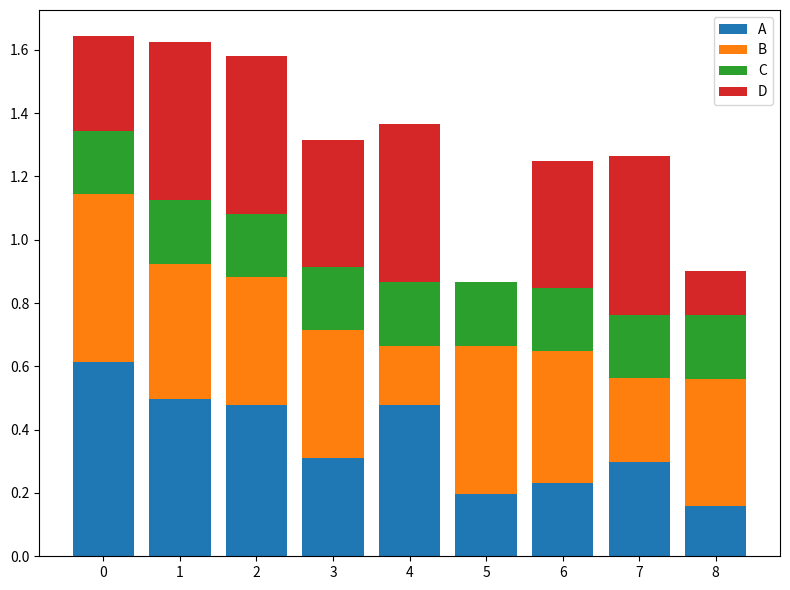

What is the sum of all A values?

3.3